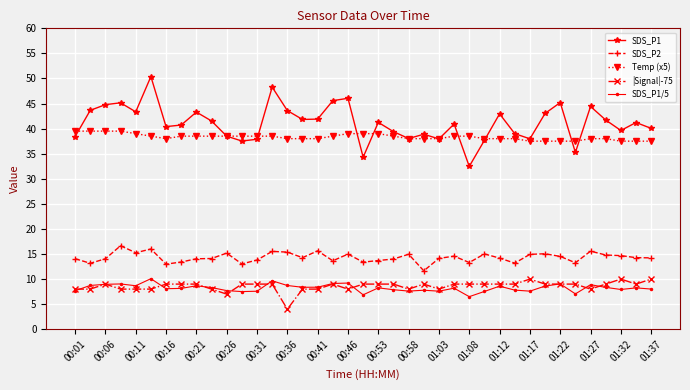

At how many categories does at least one series exceed 27?

39